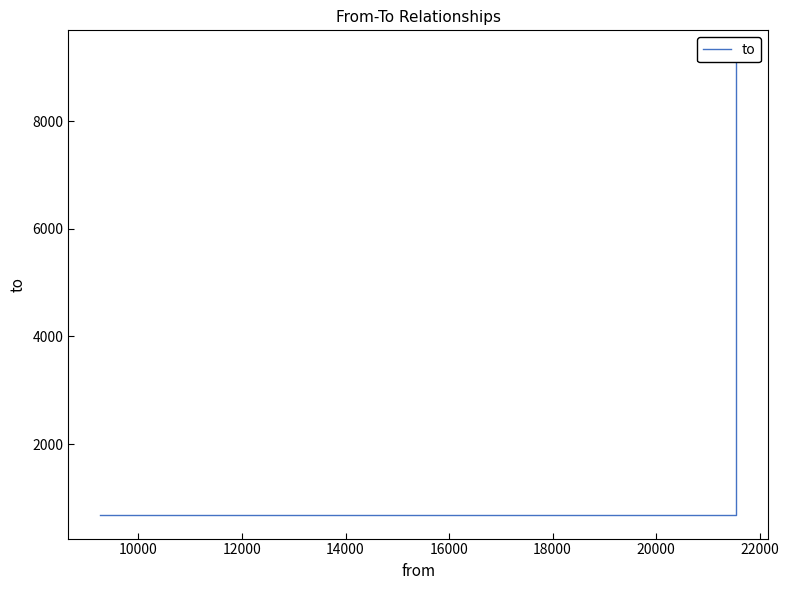

True or false: the data shows 14138 at 12000.

False